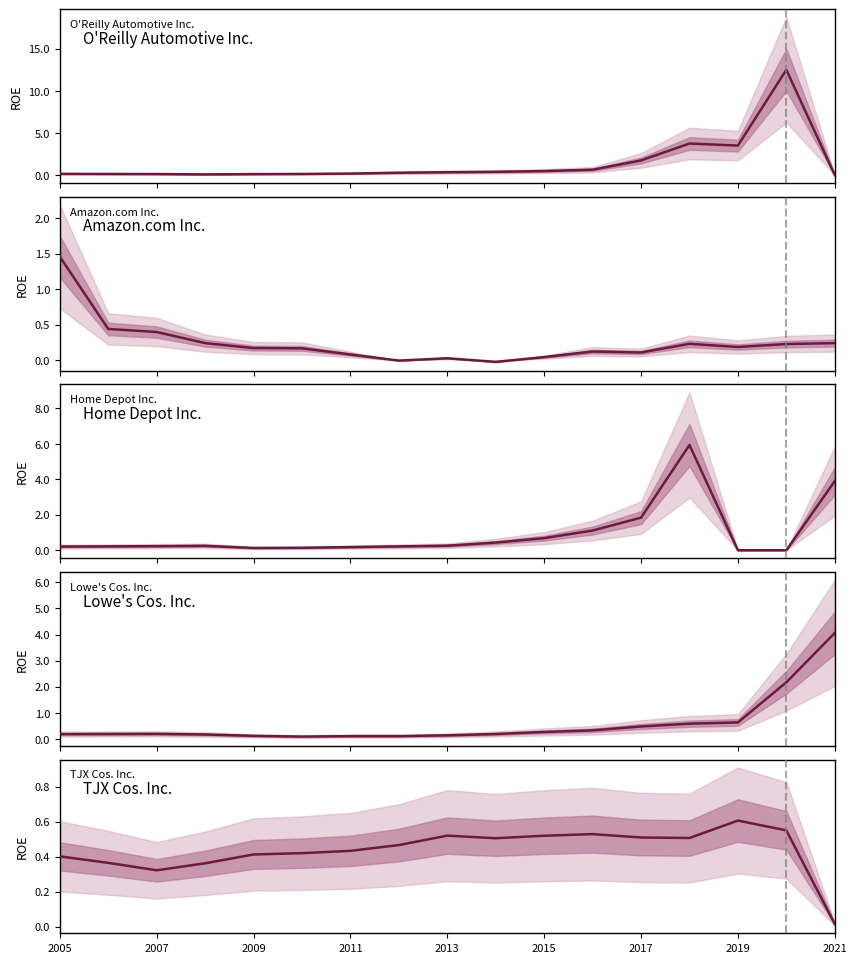

What are all the series names shown in the legend?

O'Reilly Automotive Inc., Amazon.com Inc., Home Depot Inc., Lowe's Cos. Inc., TJX Cos. Inc.